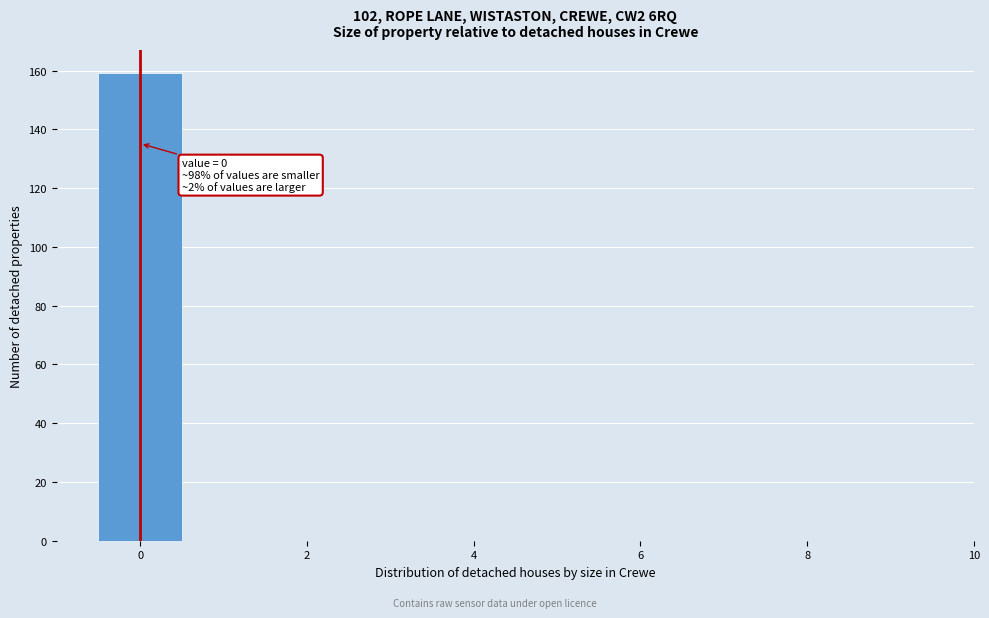

Which range on the x-axis has the tallest bar?

-0.5 to 0.5